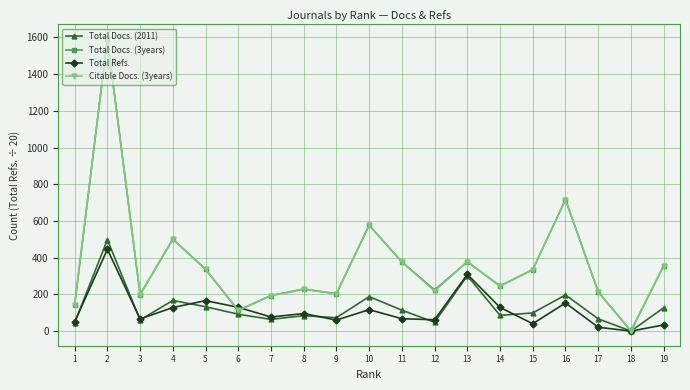

What is the difference between the Total Docs. (2011) values at 16 and 11?

83.0